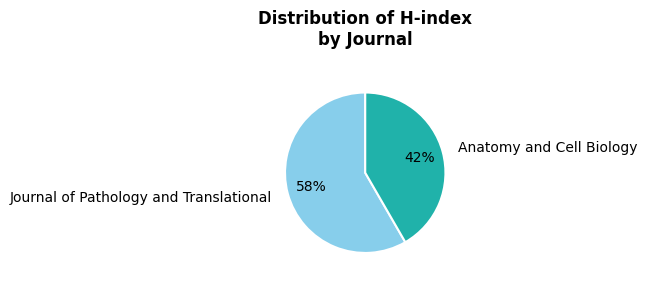

To the nearest percent, what is the average slice percentage?

50%